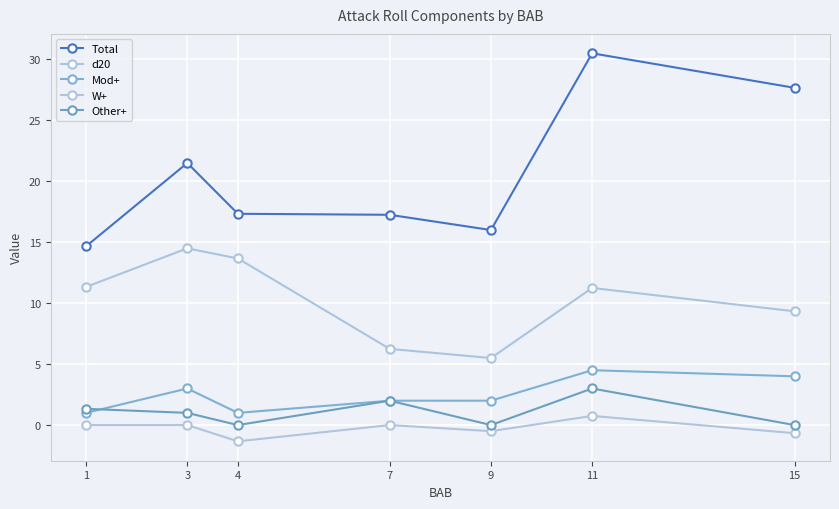

What is the approximate value of Total at 9?

16.0